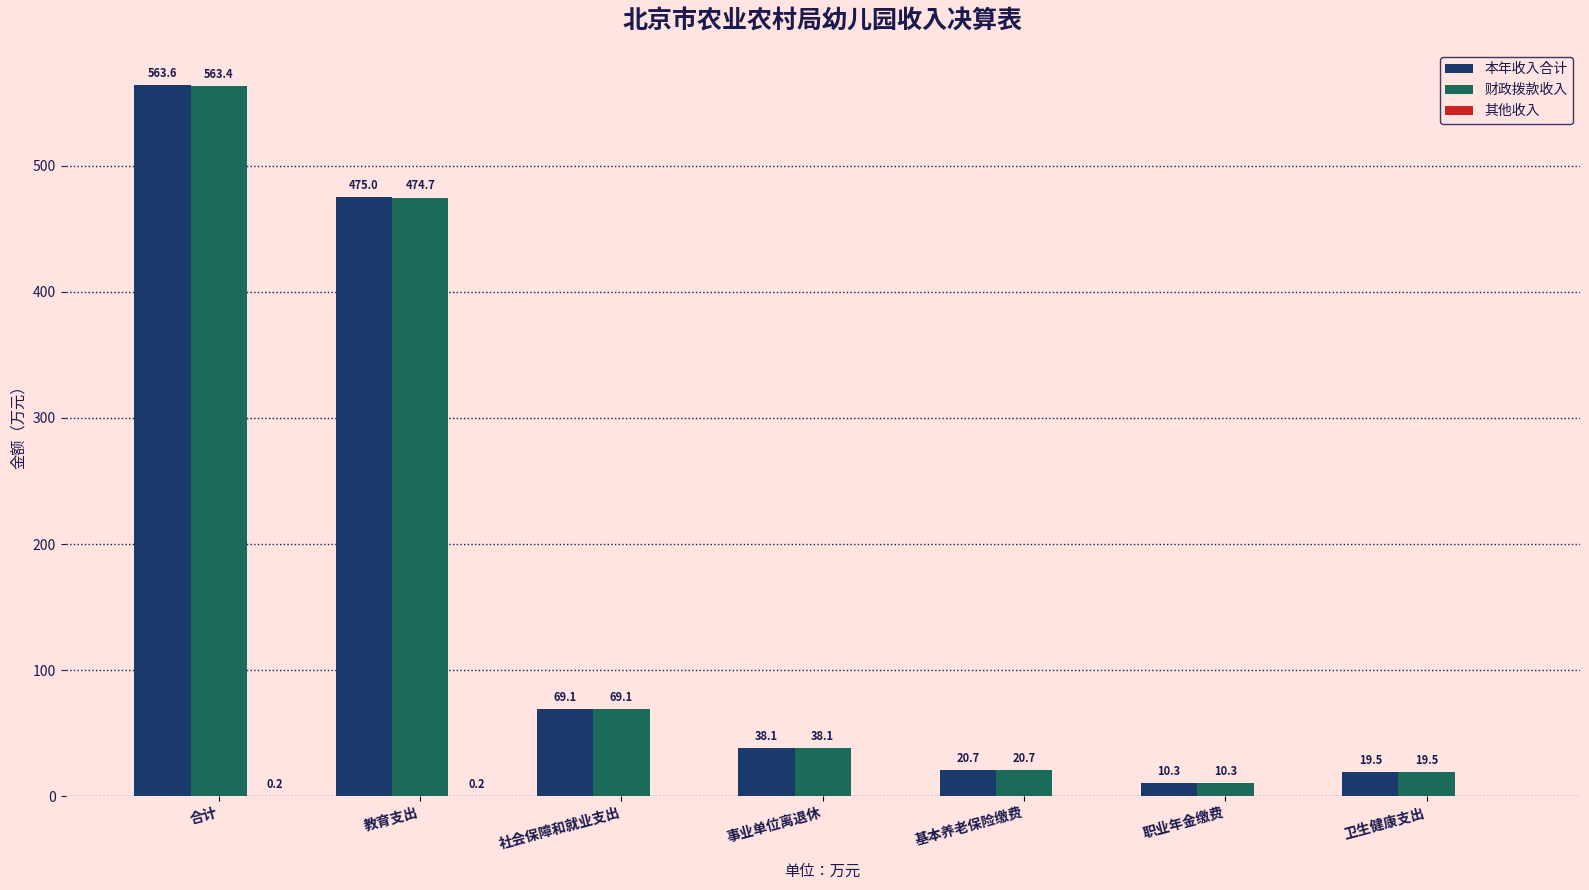

What is the total value across all series at 社会保障和就业支出?

138.2